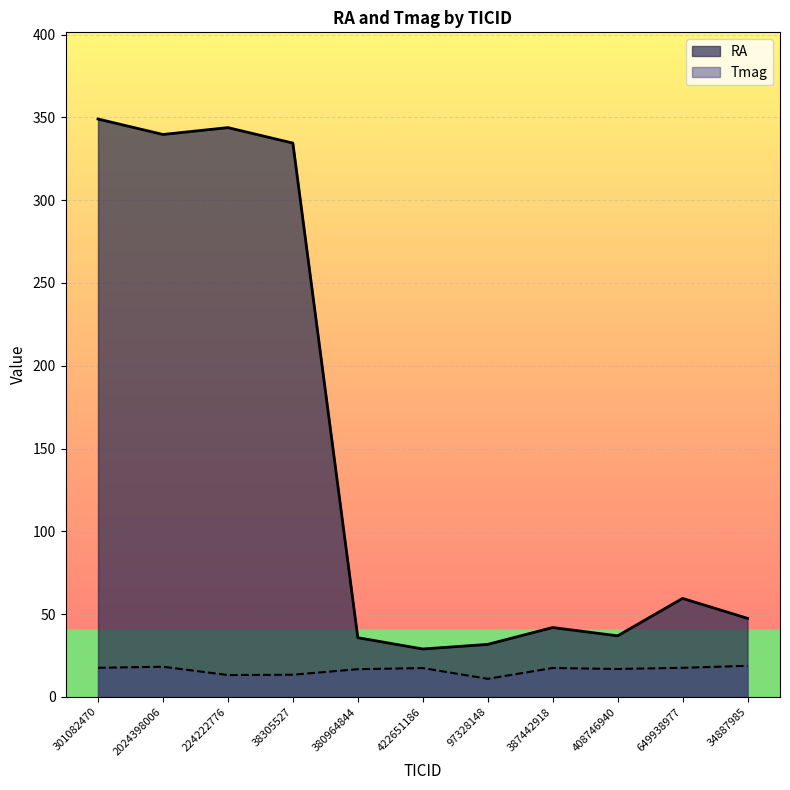

List the labels in order of Tmag value, smallest first.

97328148, 224222776, 38305527, 380964844, 408746940, 422651186, 387442918, 649938977, 301082470, 2024398006, 34887985